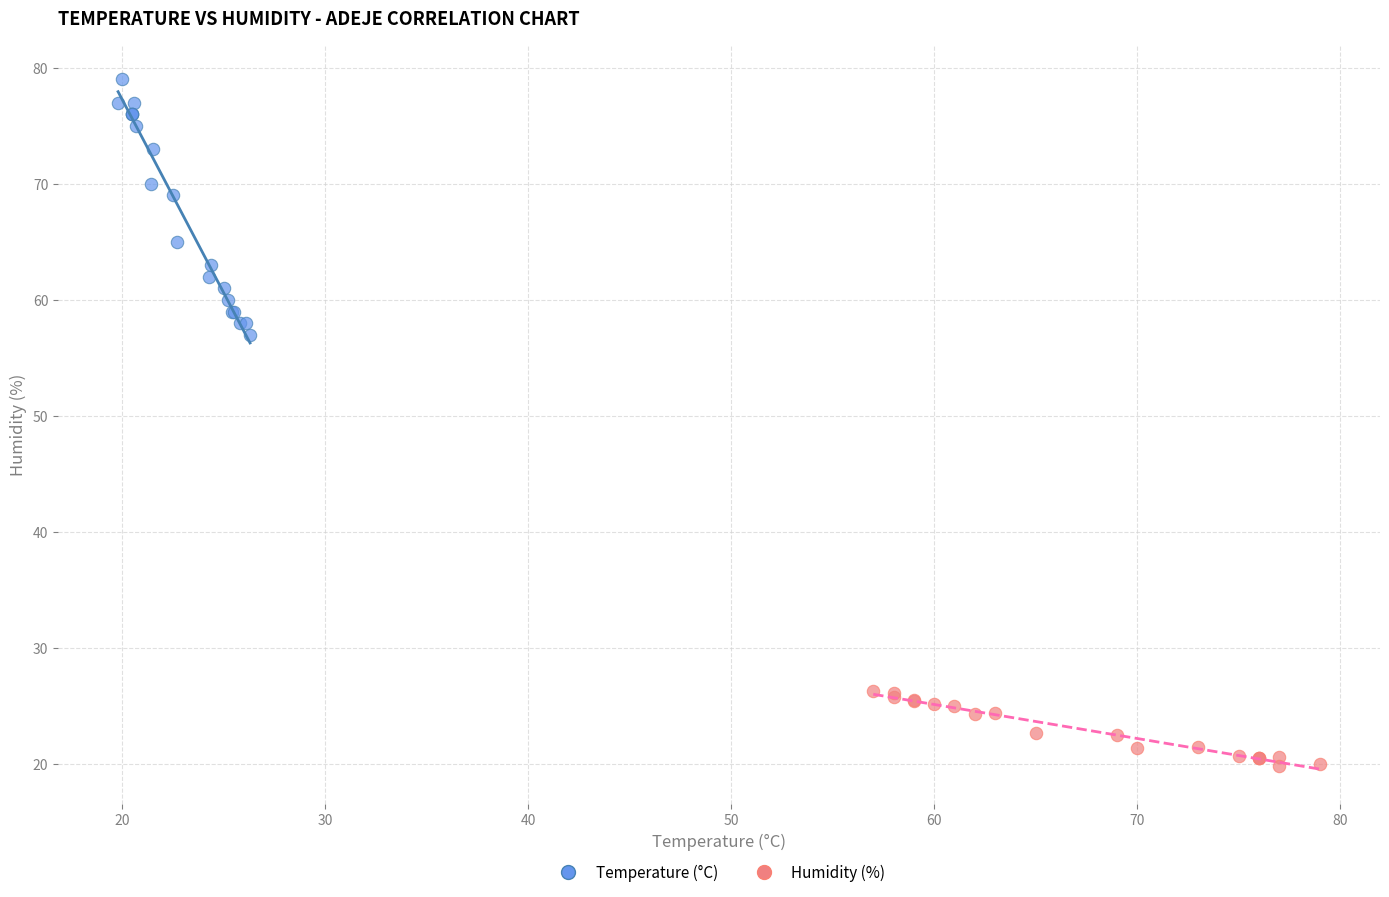

Which series has the largest Y range (max minus min)?

Temperature (°C)